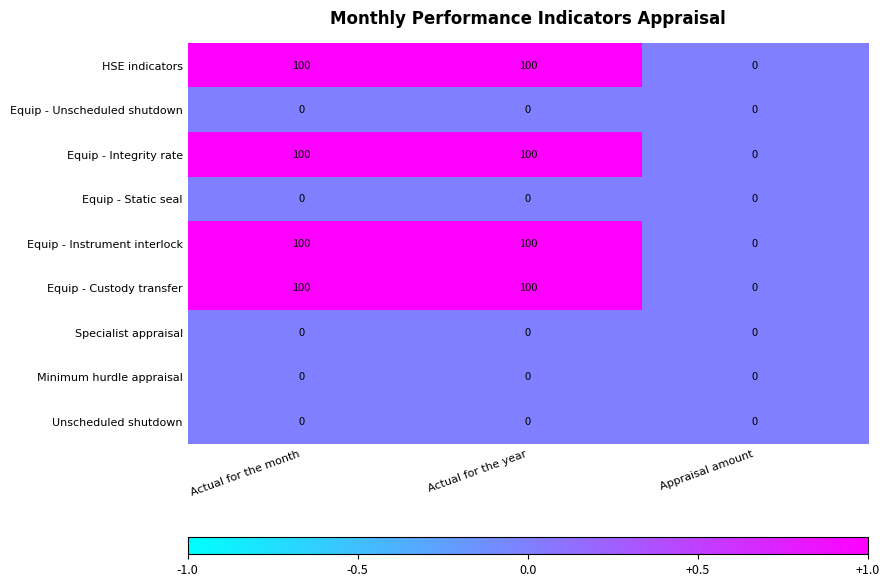

What is the difference between the highest and lowest values at Actual for the year?

100